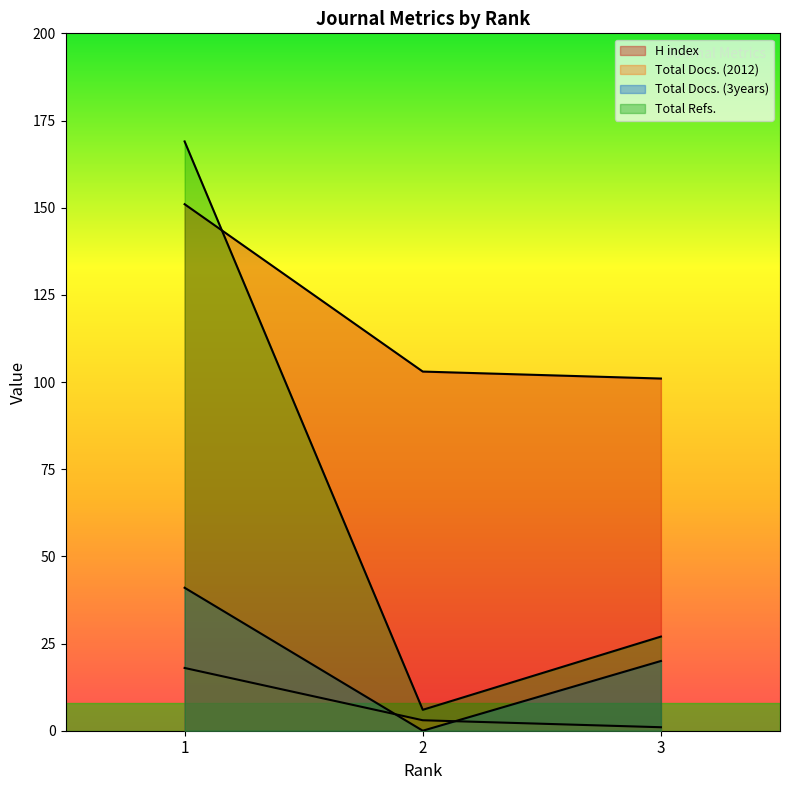

What is the sum of the Total Docs. (2012) values at 1 and 2?

21